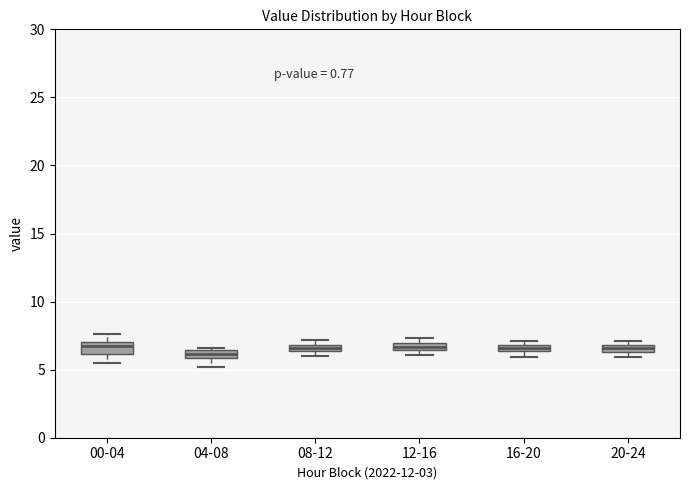

Where is the upper edge of the box for 12-16 on the y-axis? The values are not printed on the chart, so give them approximately, as read against the axis.

7.0